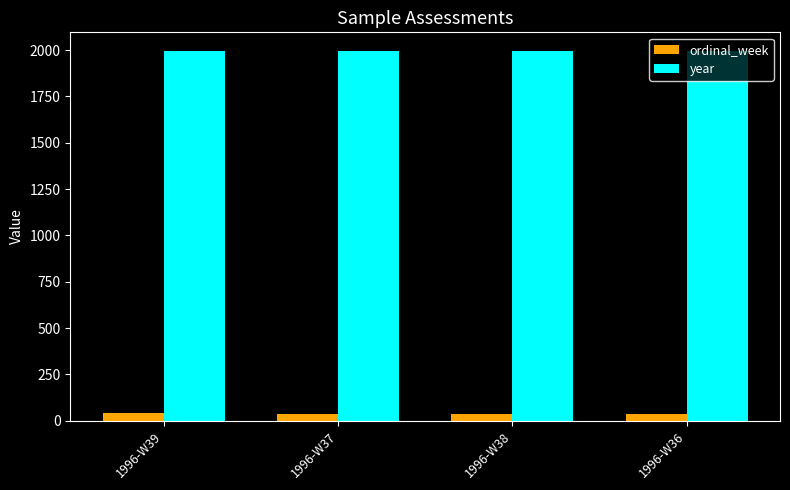

What is the difference between the highest and lowest values at 1996-W36?

1960